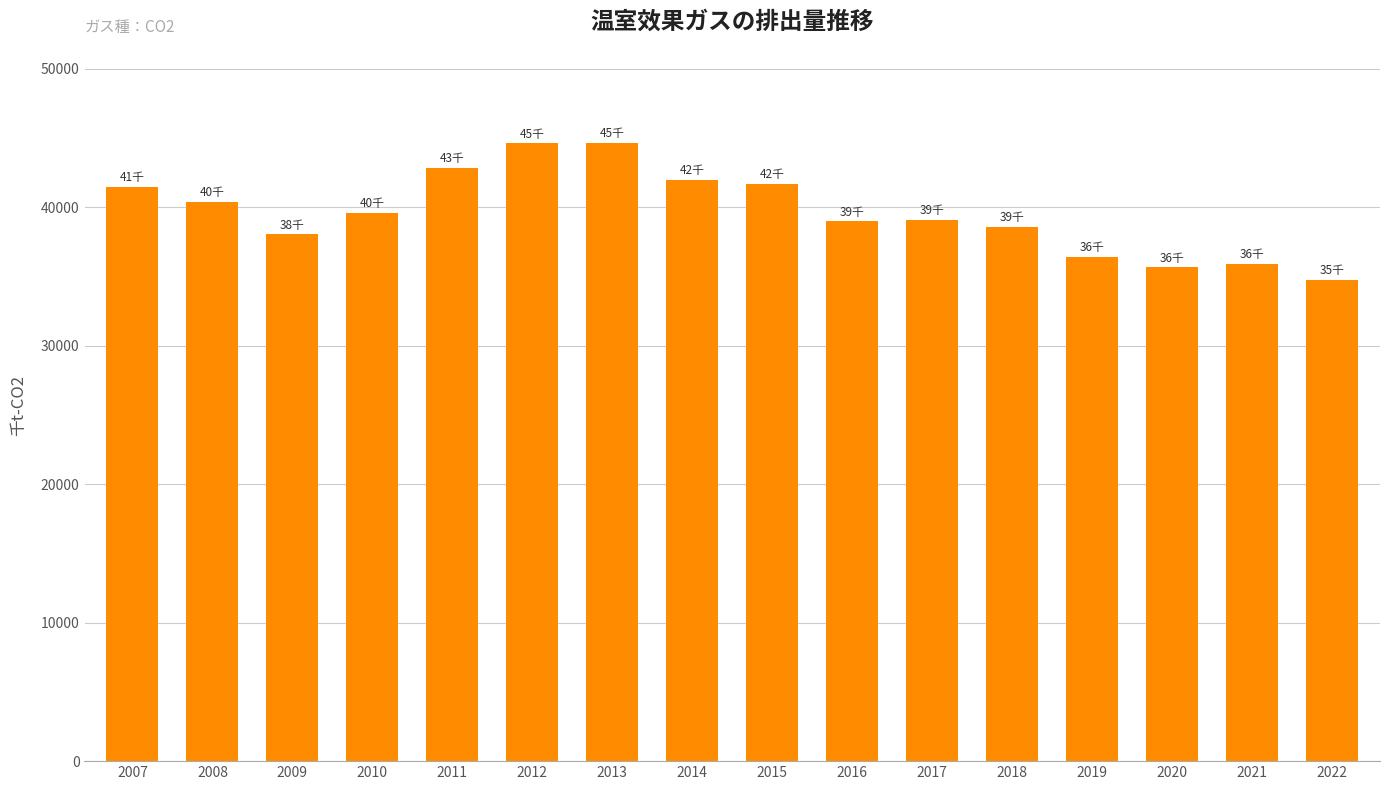

What is the value of the 5th bar from the left?

42846.6